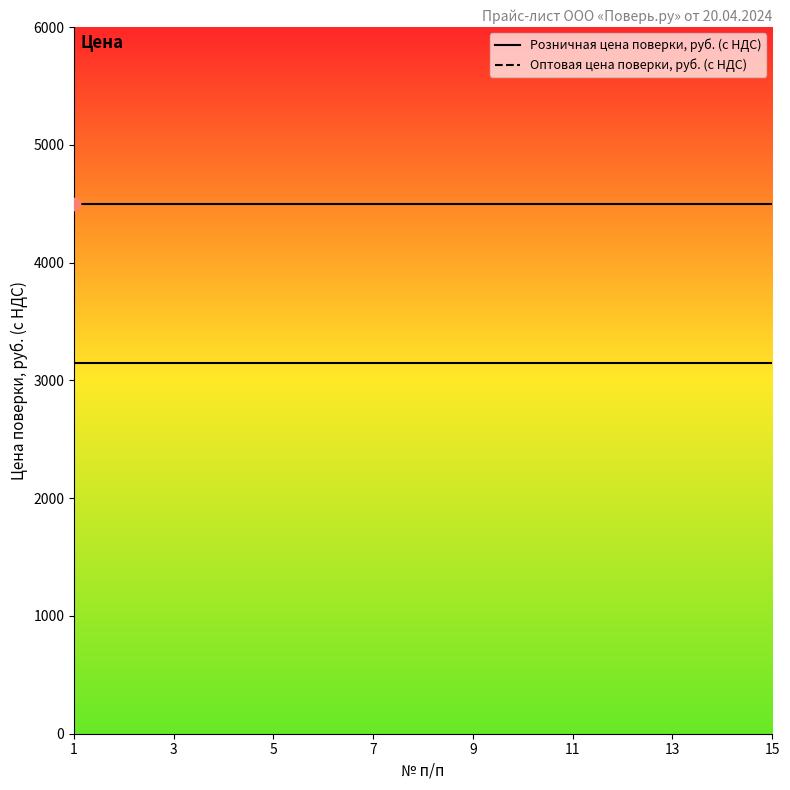

What are all the series names shown in the legend?

Розничная цена поверки, руб. (с НДС), Оптовая цена поверки, руб. (с НДС)